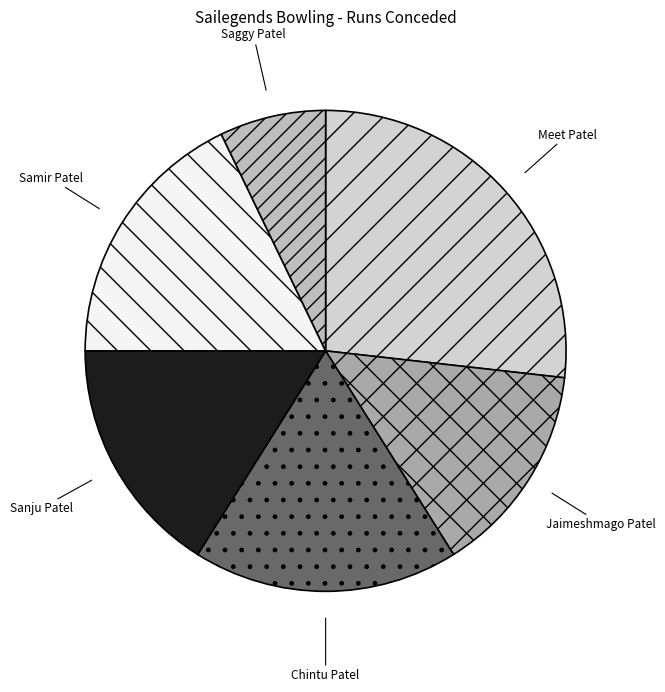

Which slice is the largest?

Meet Patel